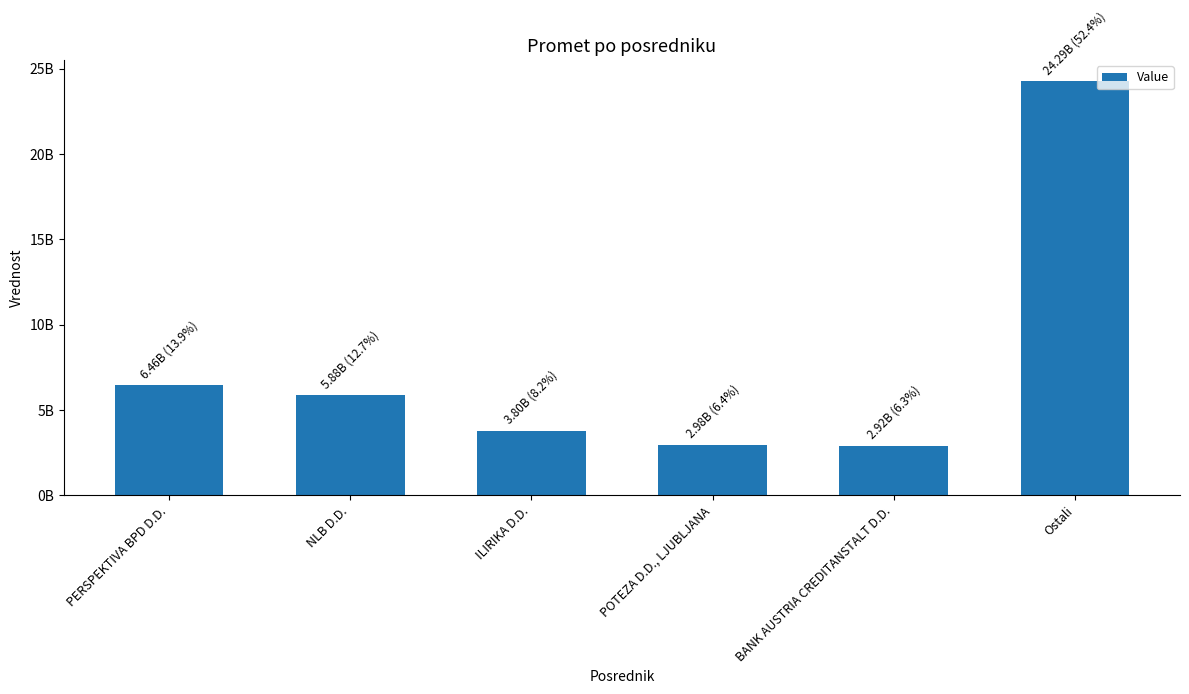

True or false: the data shows 1498933444.8 at ILIRIKA D.D..

False